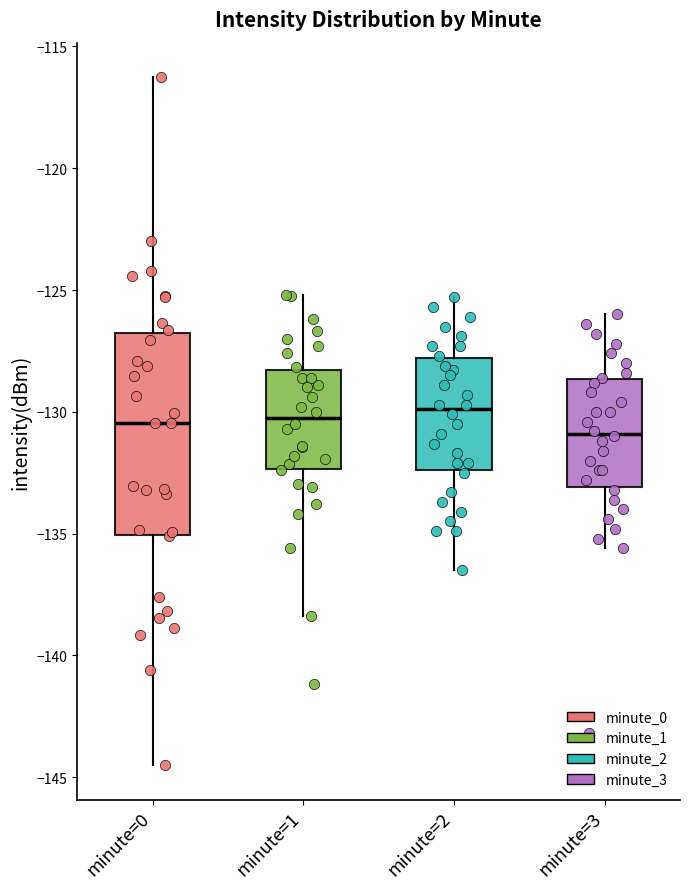

Reading left to right, transcribe this box plot: for each box, give where its median line is, the range the box spans, and where its two whiskers end, as read against the y-axis. The values are not printed on the chart, so give them approximately, as read against the axis.

minute=0: median -130.5, box -135.0 to -126.5, whiskers -144.5 to -116.5
minute=1: median -130.0, box -132.5 to -128.5, whiskers -138.5 to -125.0
minute=2: median -130.0, box -132.5 to -128.0, whiskers -136.5 to -125.5
minute=3: median -131.0, box -133.0 to -128.5, whiskers -135.5 to -126.0